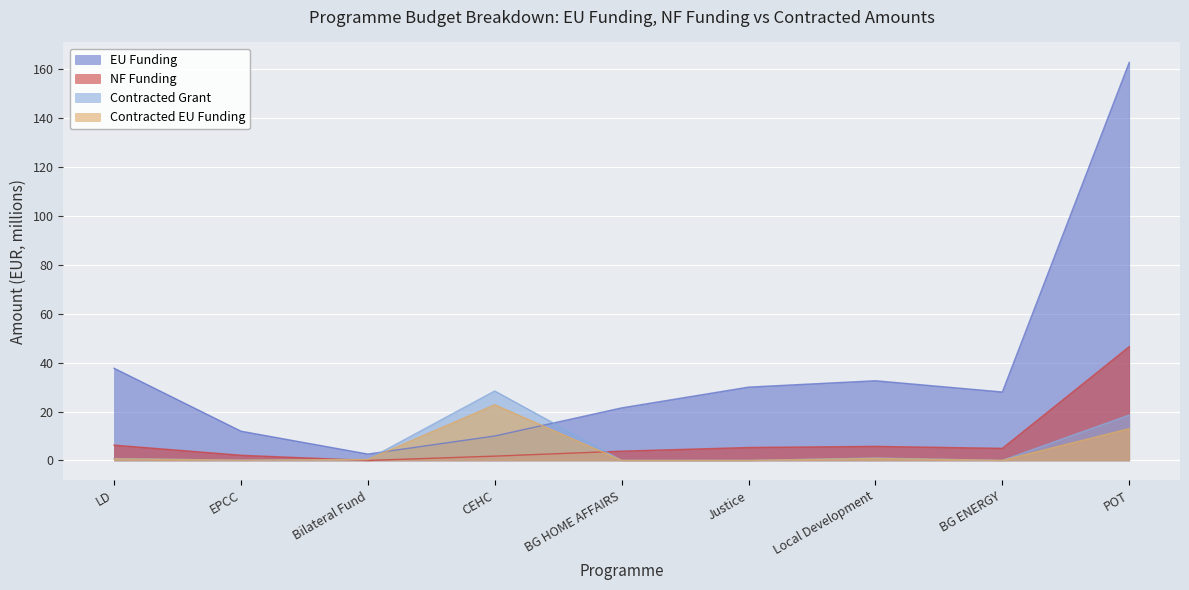

Where is the first local minimum for Contracted Grant?

EPCC